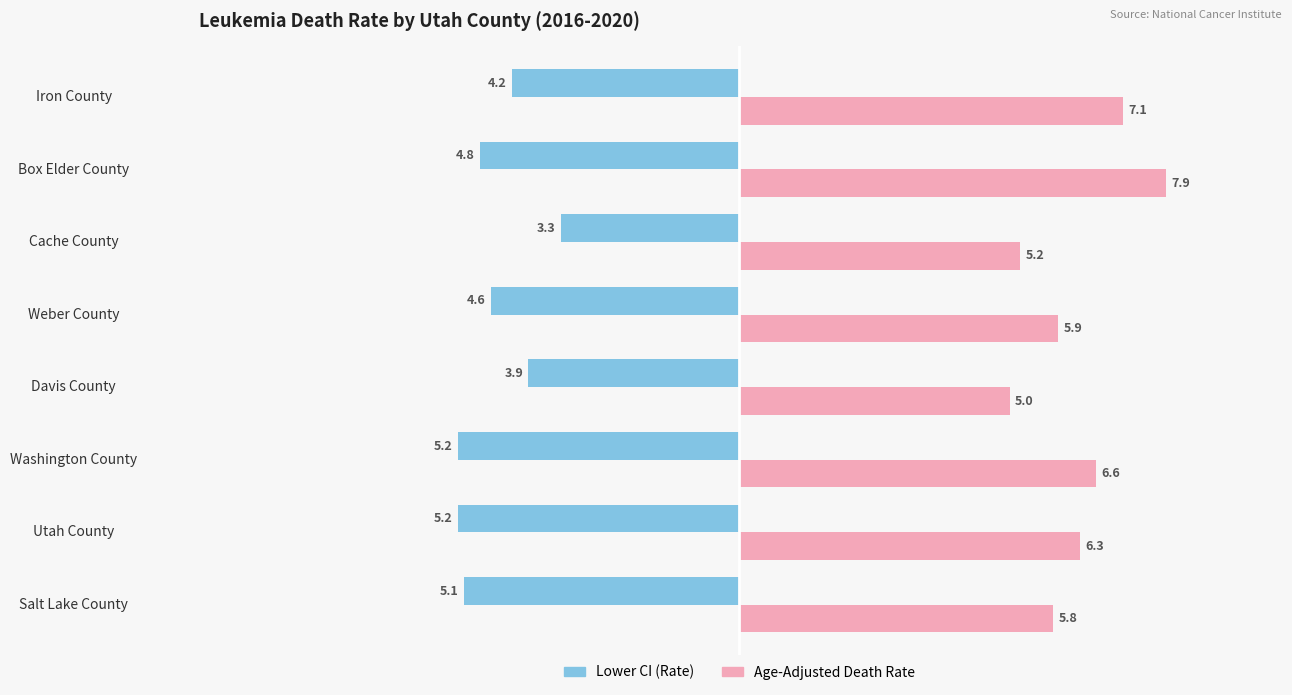

Is it true that Lower CI (Rate) equals -3.3 at Cache County?

True